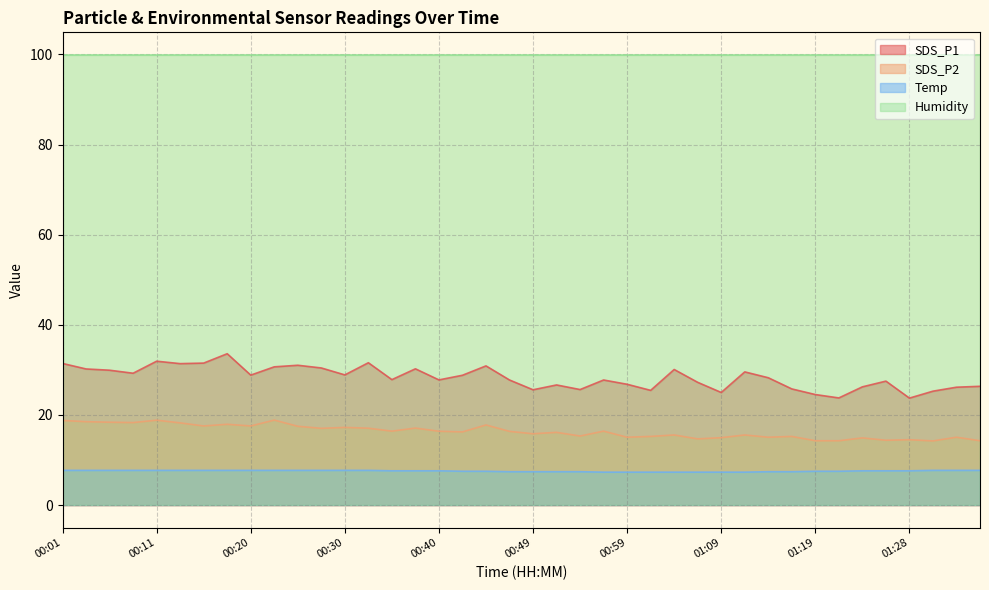

Between 00:06 and 01:26, which series saw the biggest shift?

SDS_P2